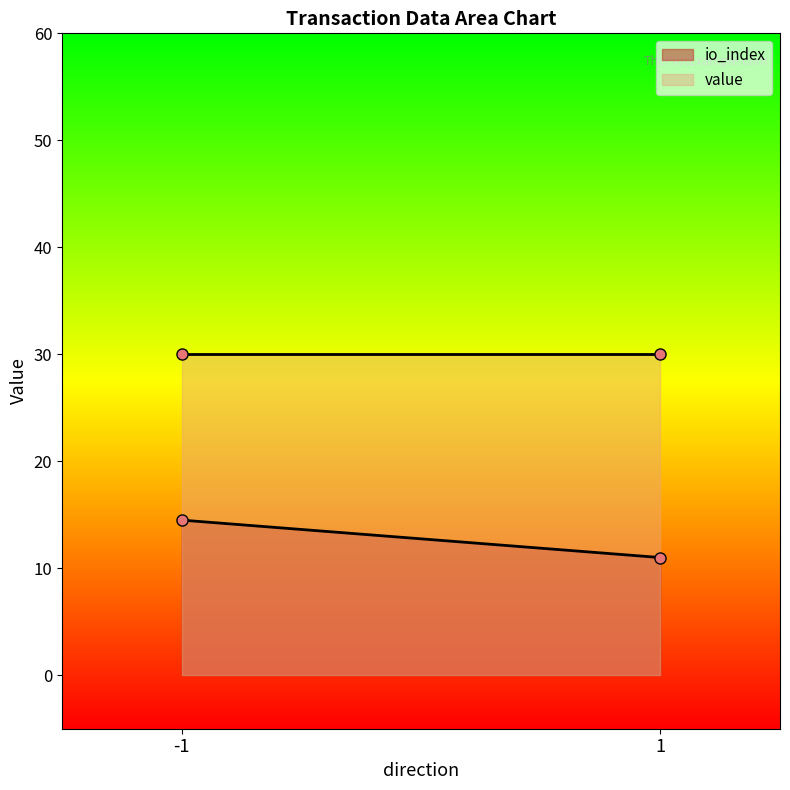

What is the difference between the highest and lowest values at 1?

19.0